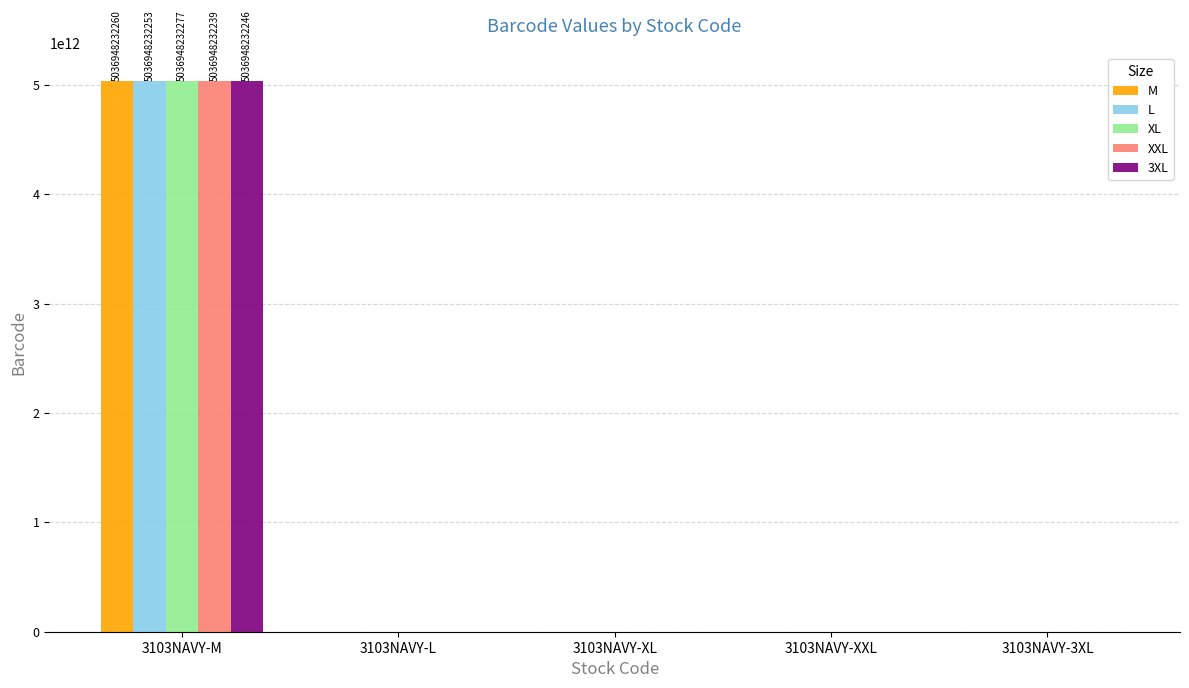

How many groups of bars are there?

5